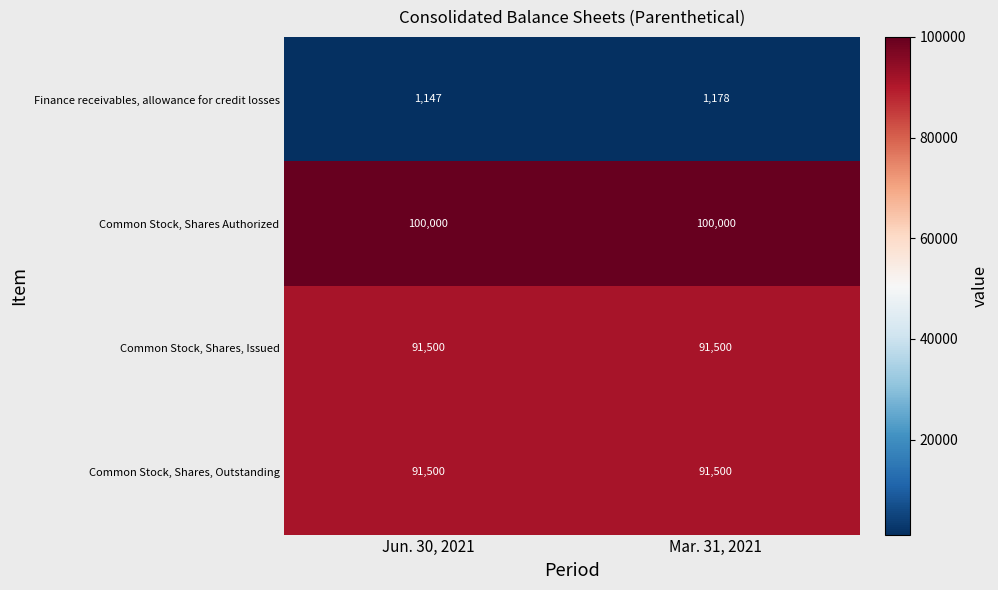

What is the maximum value shown in the chart?

100000